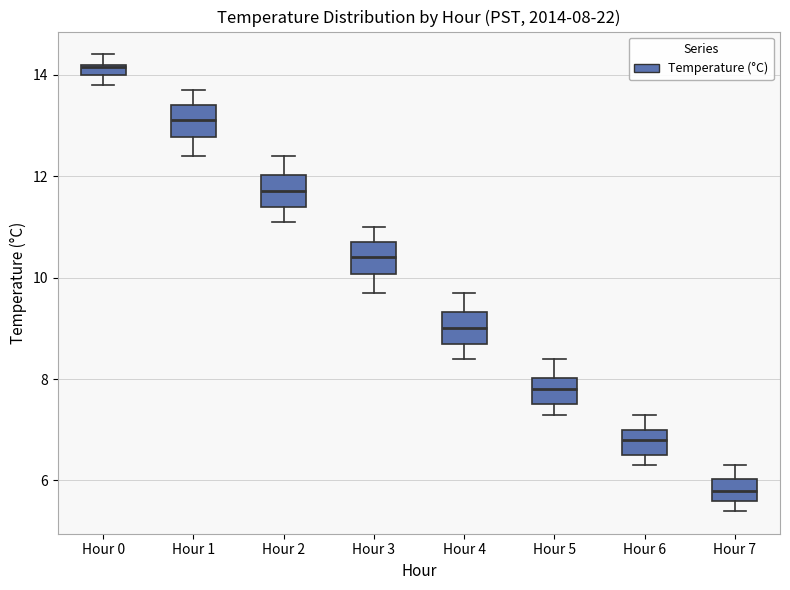

Which box's median line is the highest?

Hour 0